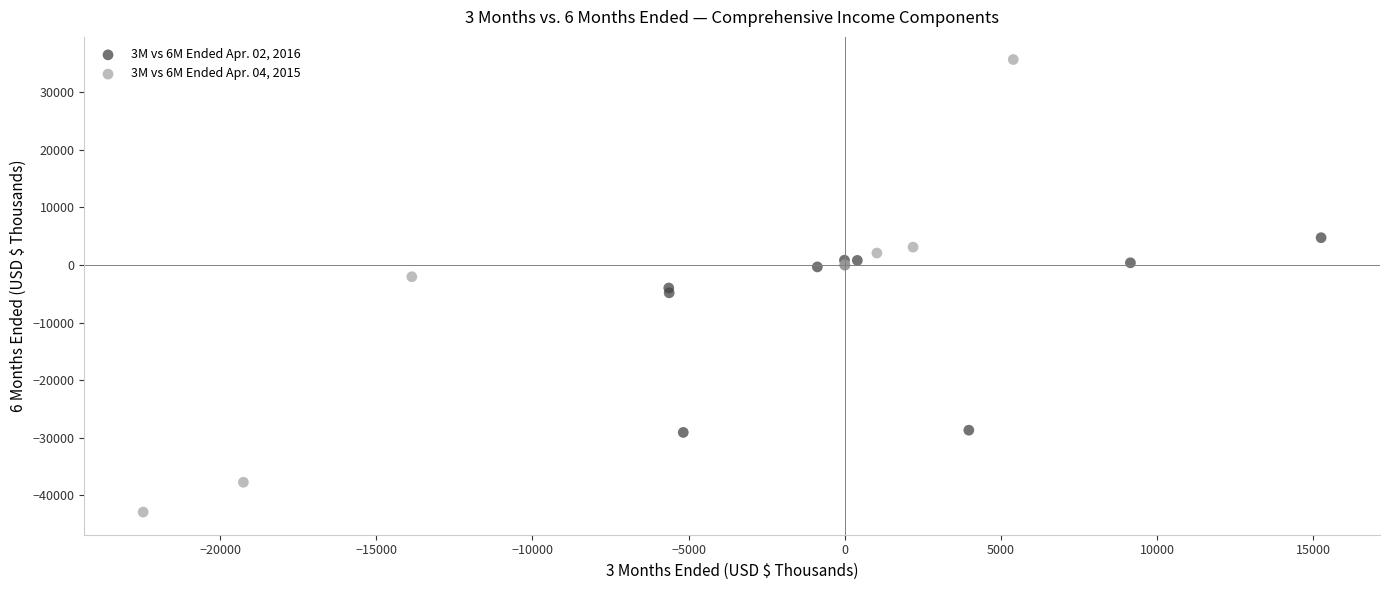

Which series contains the lowest Y value?

3M vs 6M Ended Apr. 04, 2015